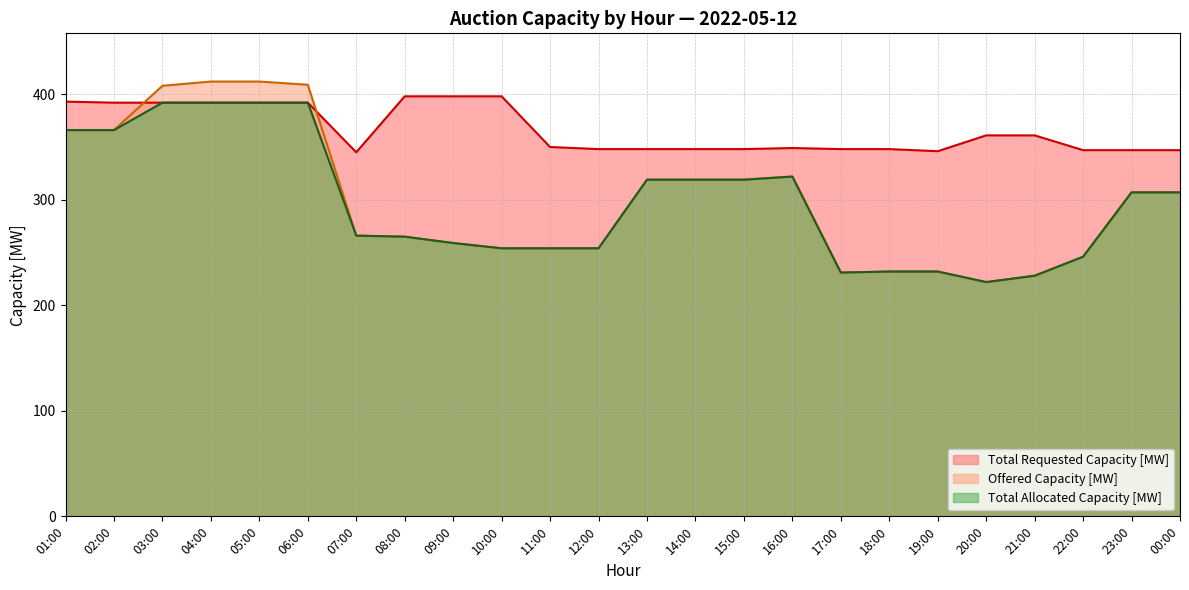

What is the maximum value shown in the chart?

412